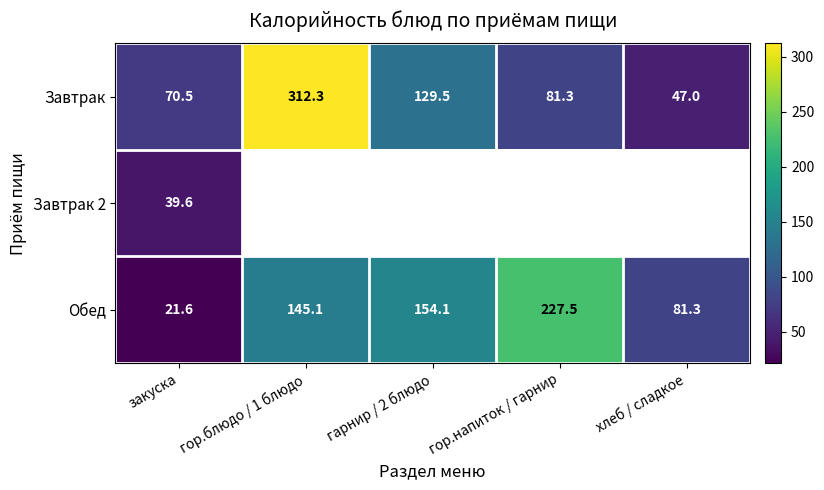

What is the difference between the maximum and second lowest values in the Обед series?

146.2